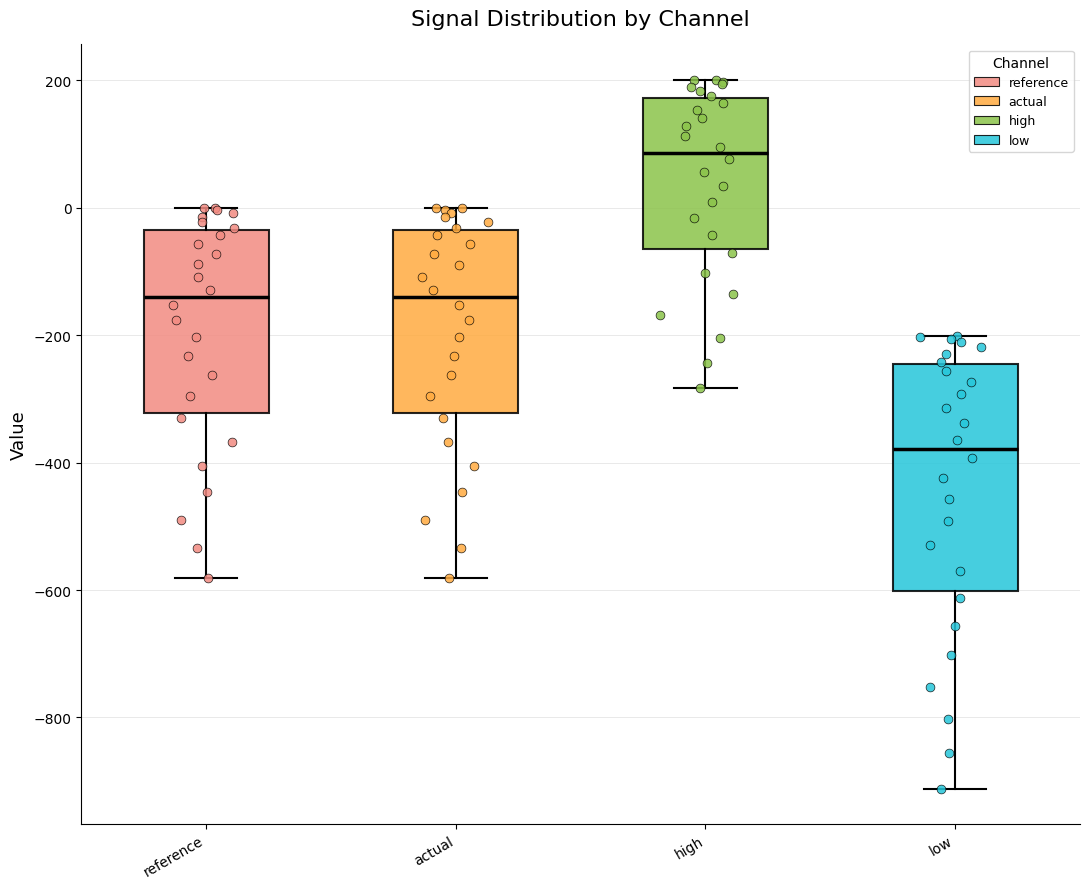

Reading left to right, read every box against the y-axis: the position of its median line, the range the box covers, and the ends of its whiskers. The values are not printed on the chart, so give them approximately, as read against the axis.

reference: median -140, box -320 to -40, whiskers -580 to 0
actual: median -140, box -320 to -40, whiskers -580 to 0
high: median 80, box -60 to 180, whiskers -280 to 200
low: median -380, box -600 to -240, whiskers -920 to -200